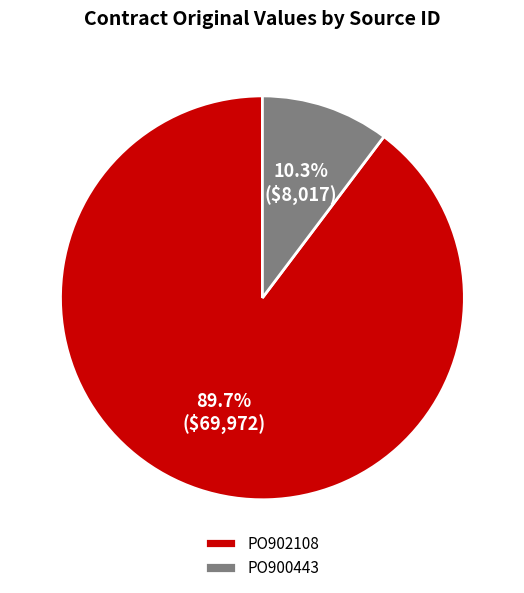

Which has a higher value, PO902108 or PO900443?

PO902108